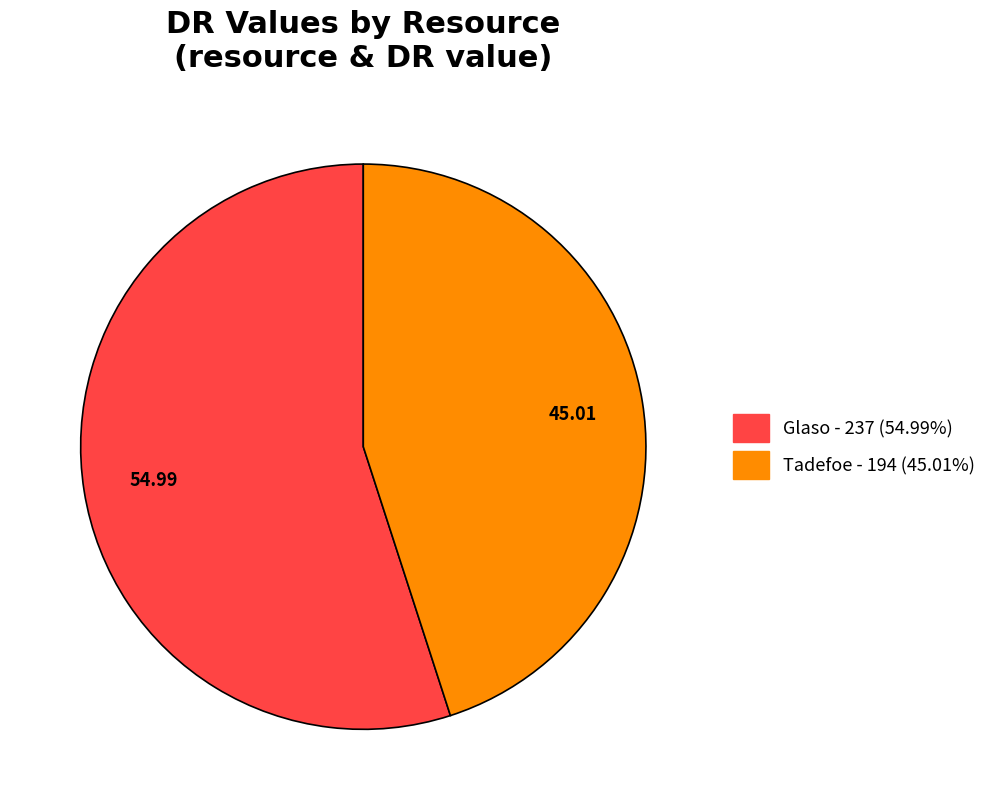

How many slices are in this pie chart?

2